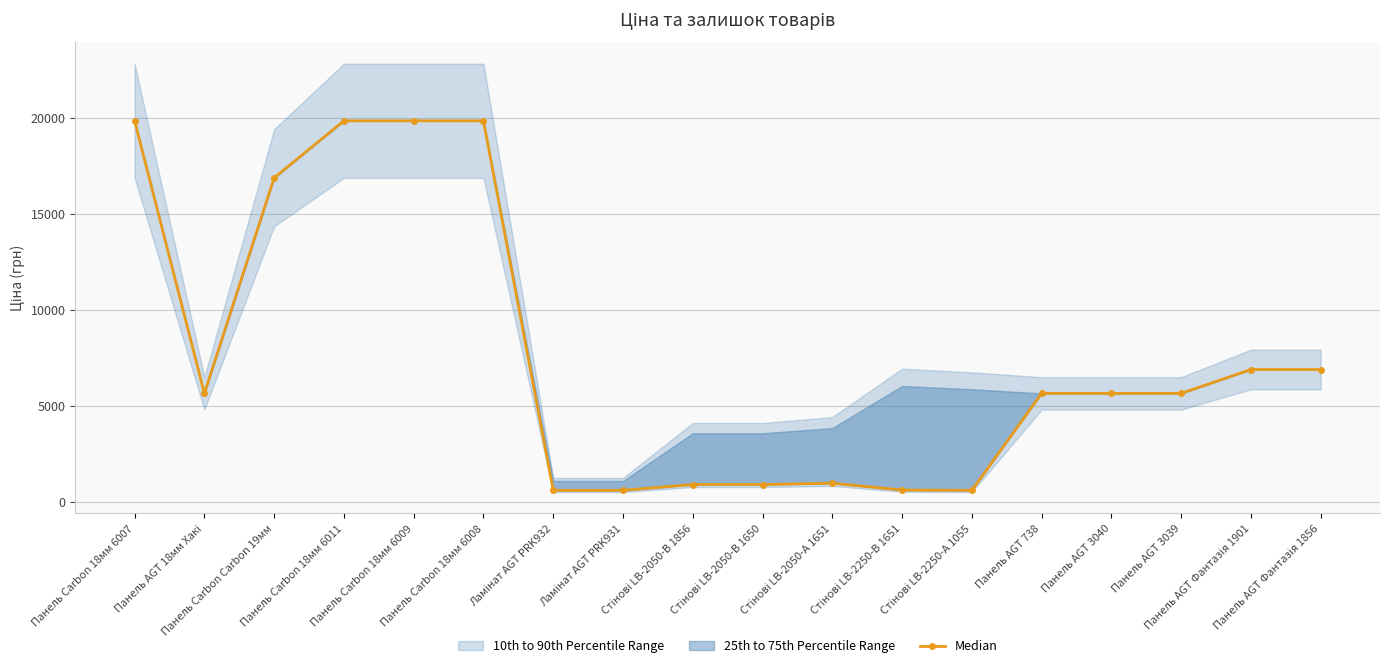

What position from the right is Стінові LB-2250-В 1651?

7